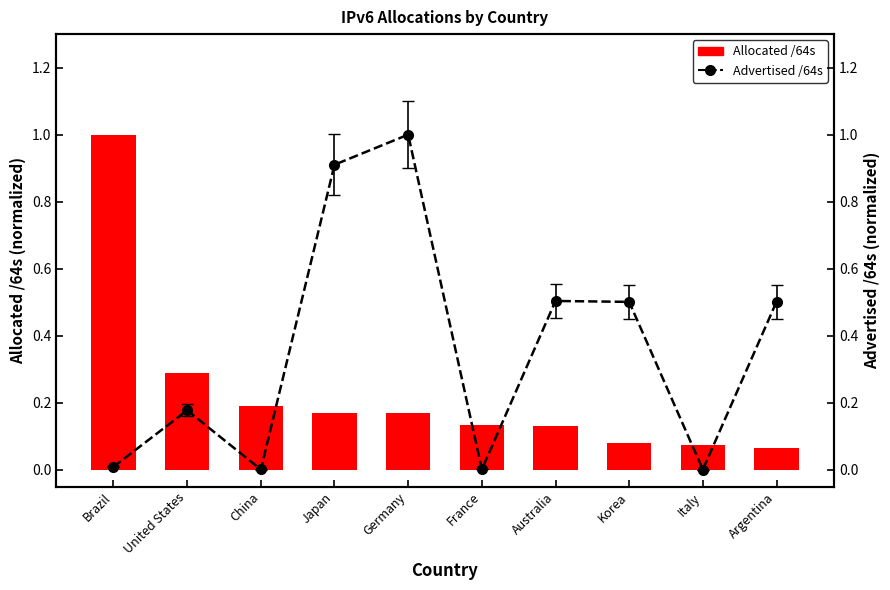

What is the highest value of the Advertised /64s series?

1.0